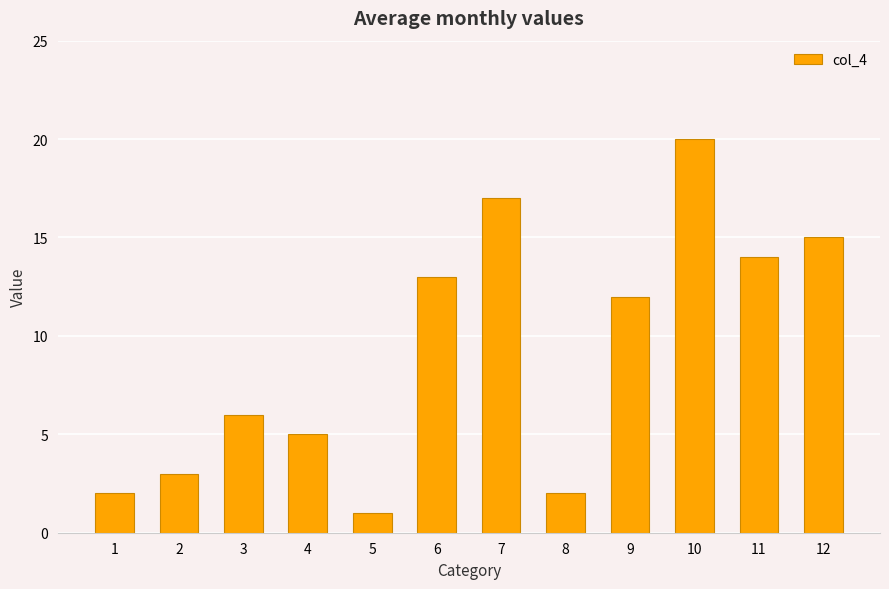

What is the sum of all values?

110